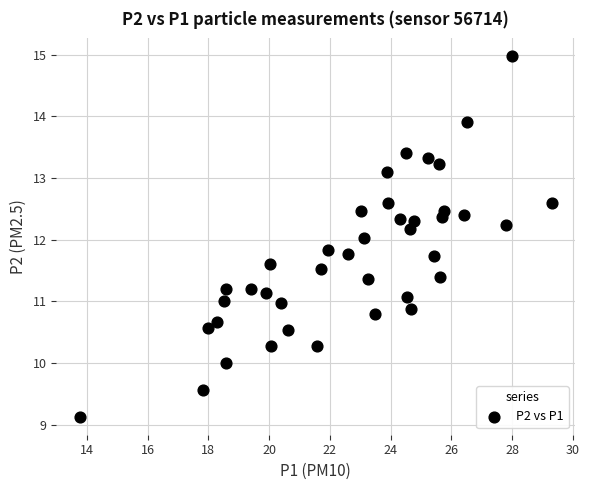

What is the range of Y values (max minus min)?

5.8